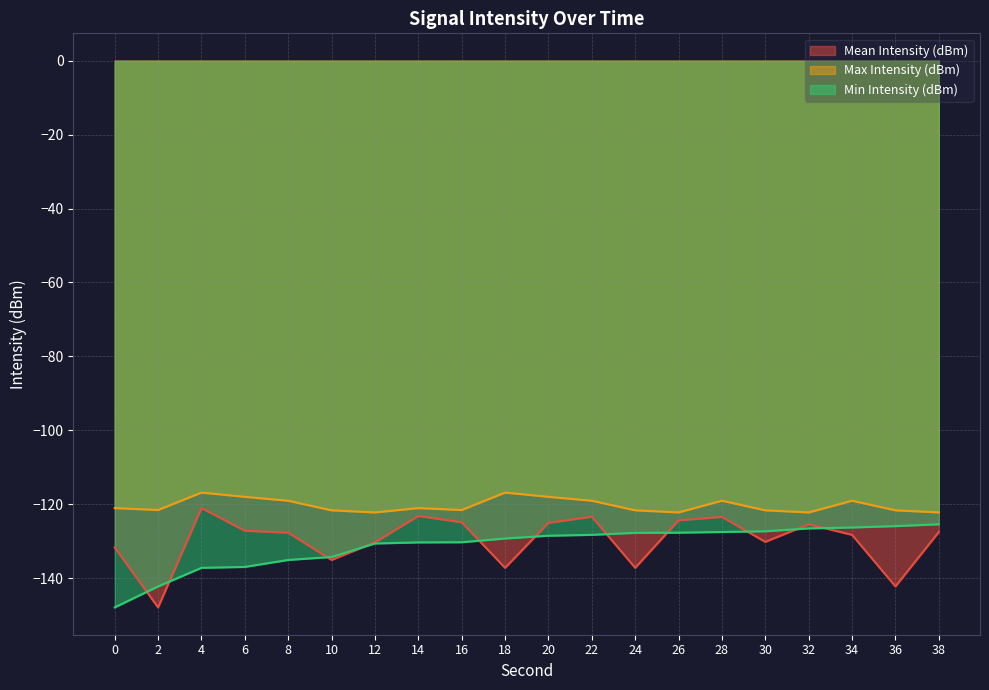

Where does the Mean Intensity (dBm) series first go above -127?

4